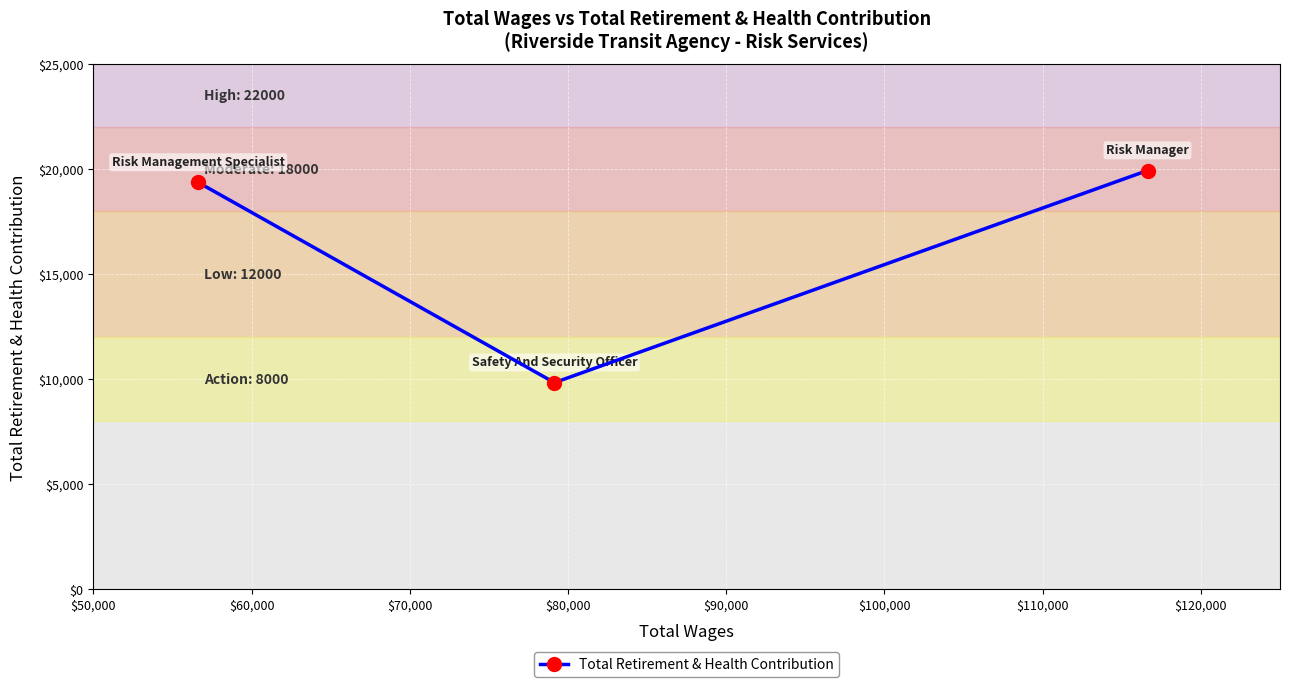

What is the difference between the maximum and minimum values?

10099